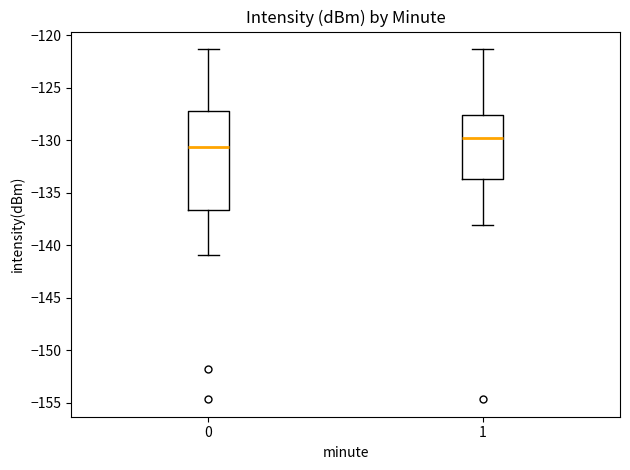

Which box is the tallest, from its lower edge to its upper edge?

0